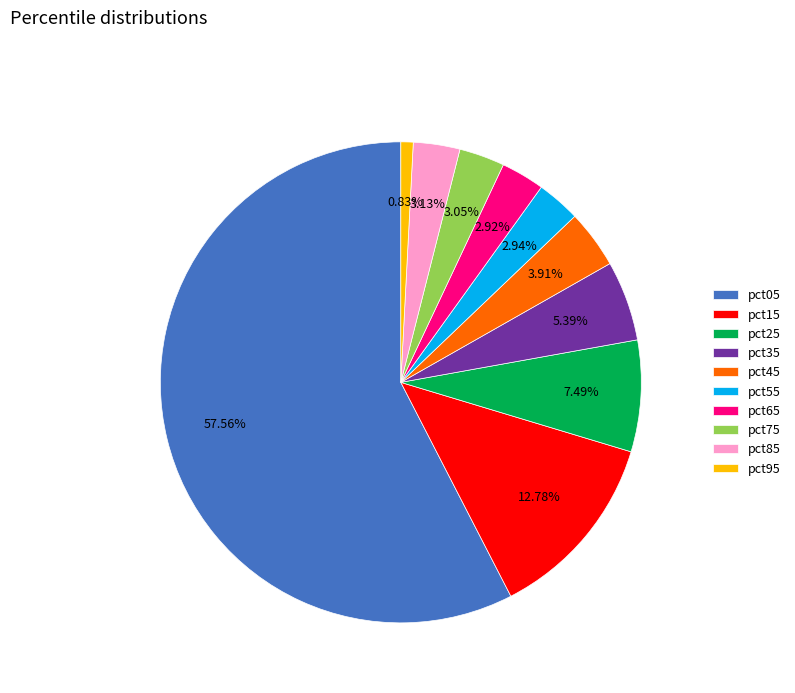

To the nearest percent, what percentage of the pie is pct45?

4%